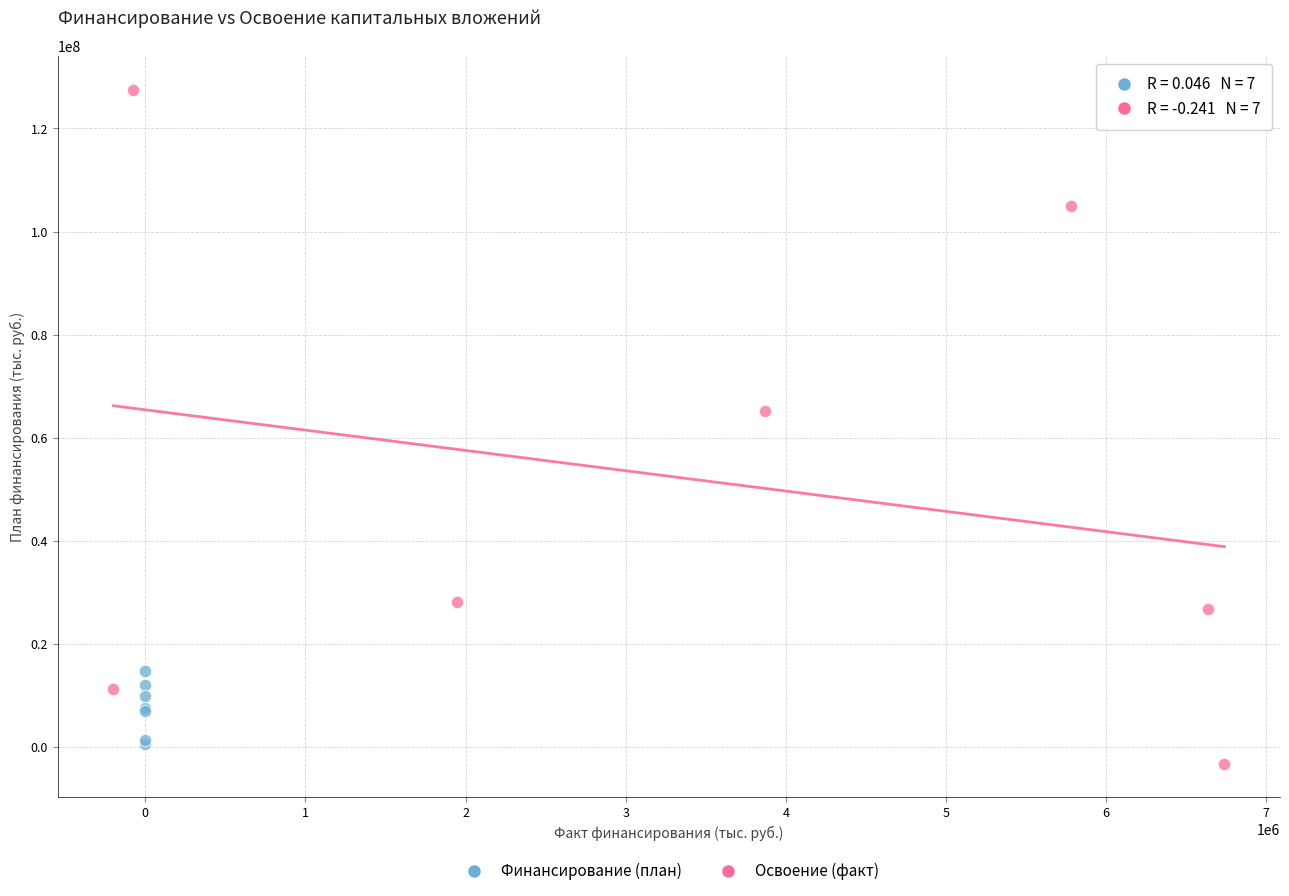

Which series reaches the maximum Y coordinate?

Освоение (факт)